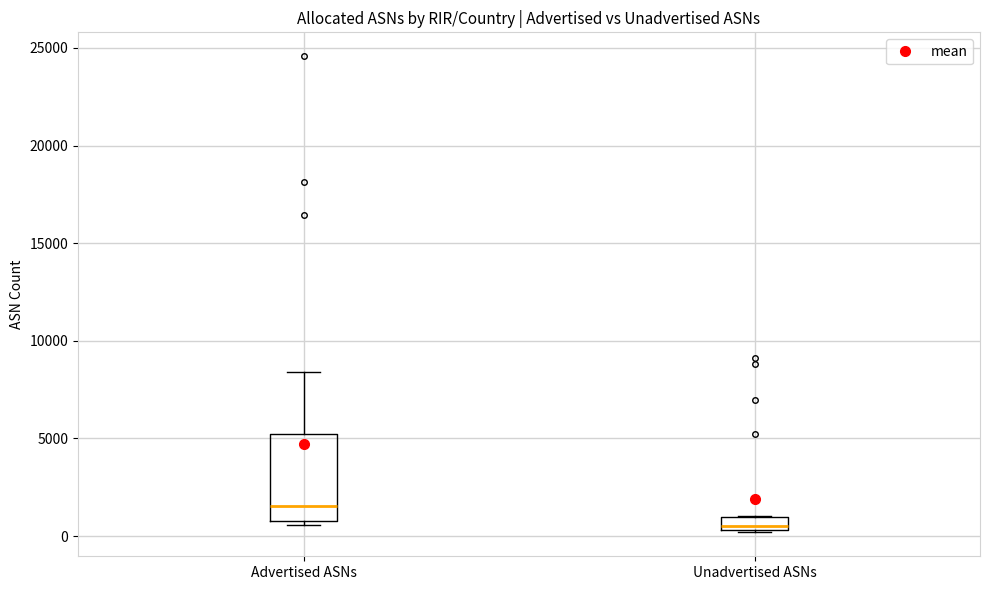

Which box's median line is the highest?

Advertised ASNs